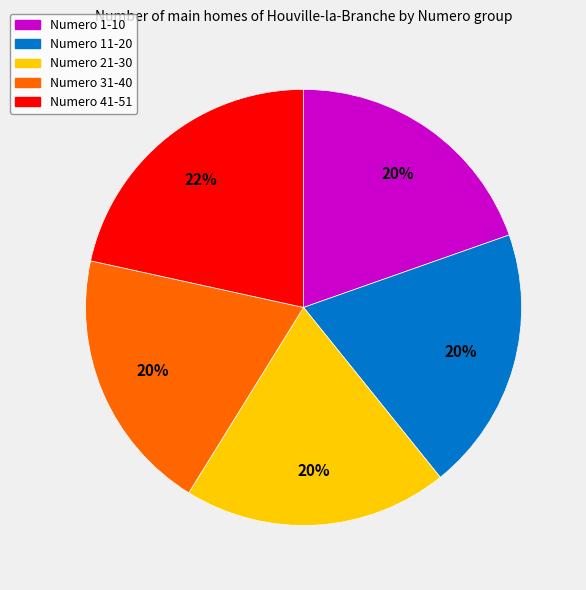

How many segments does this pie chart have?

5